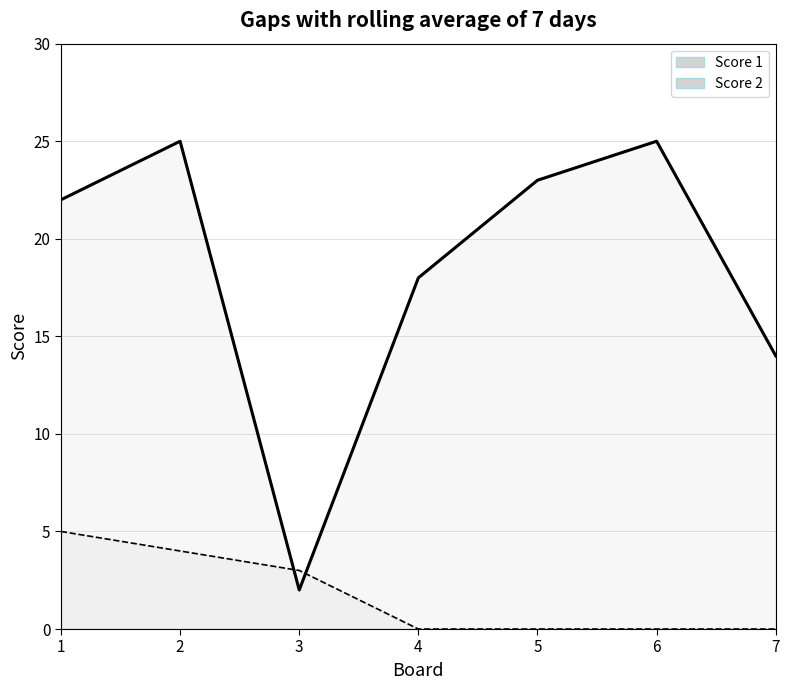

How many distinct data groups are displayed?

2